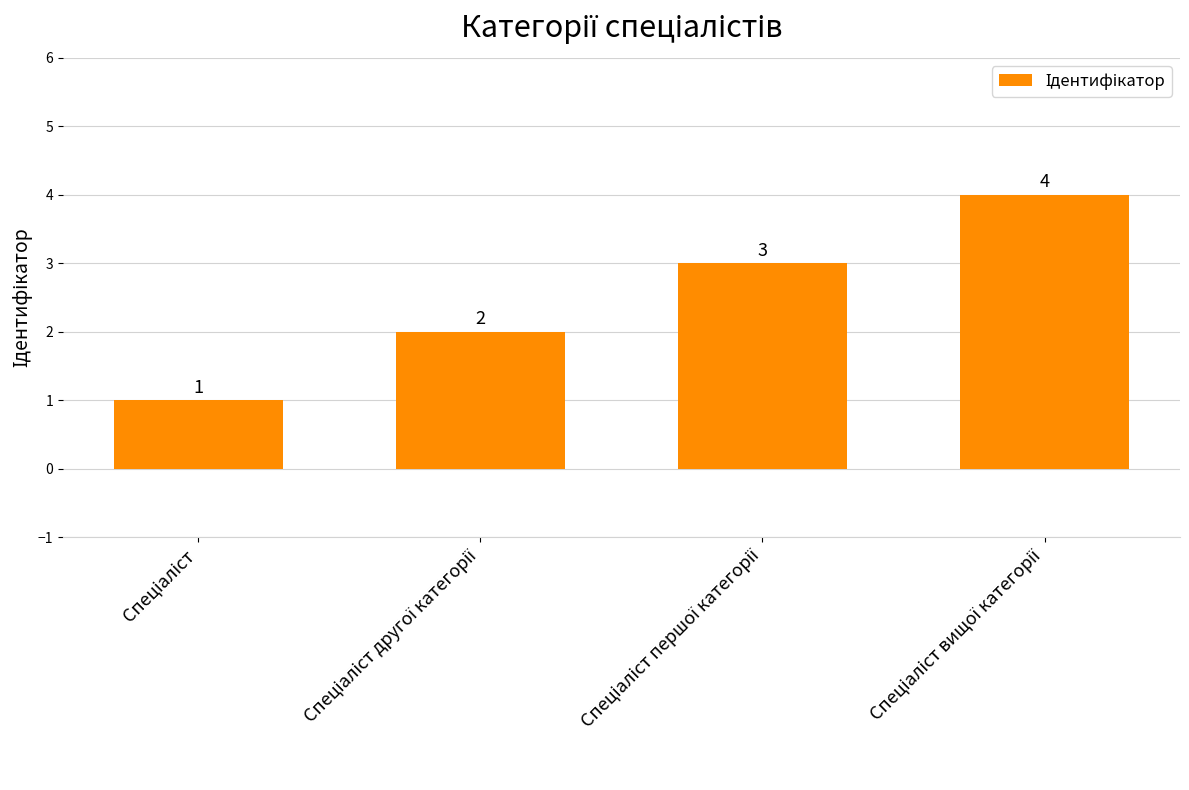

What is the maximum value shown in the chart?

4